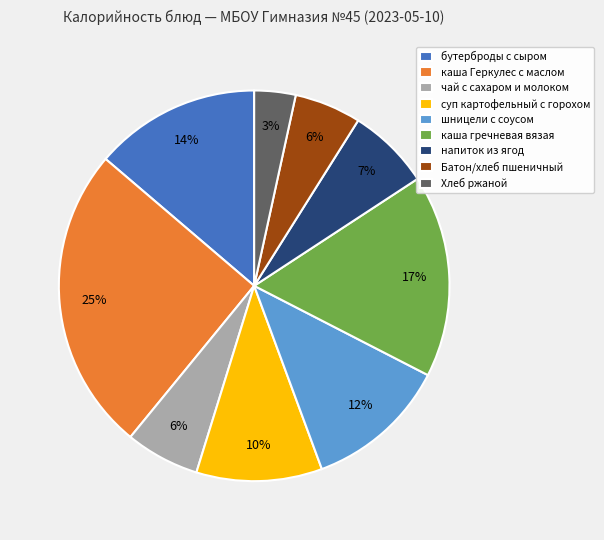

Between шницели с соусом and Хлеб ржаной, which is larger?

шницели с соусом